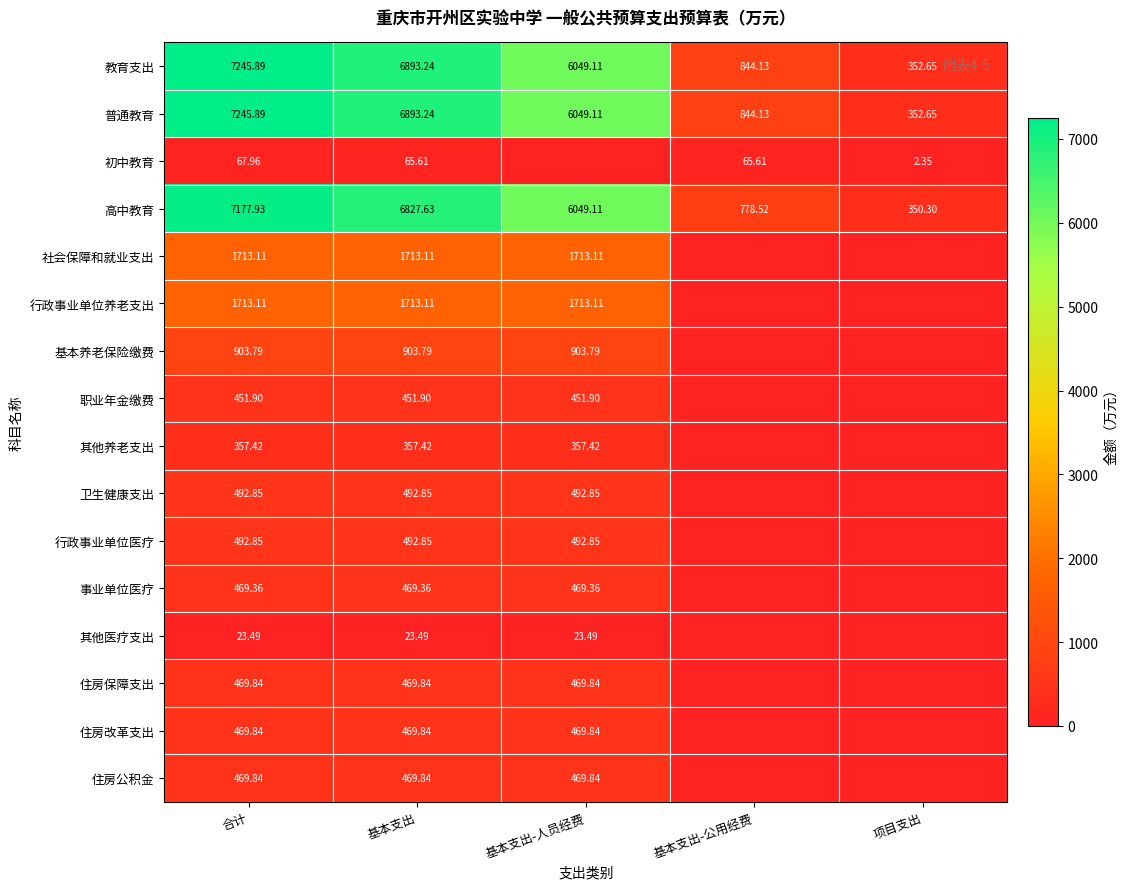

The 社会保障和就业支出 series shows 770.7 at 基本支出-人员经费. True or false?

False